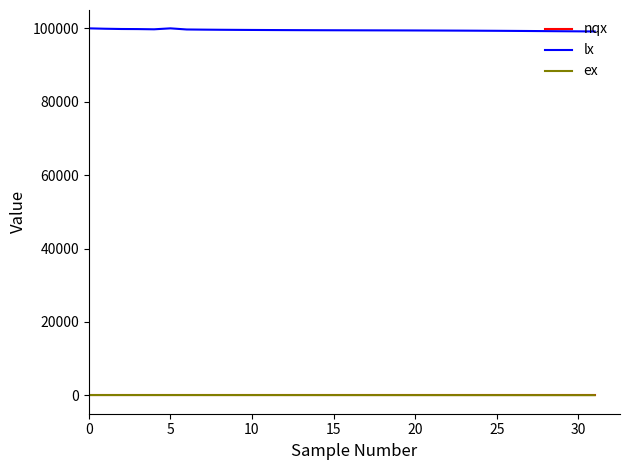

What is the lowest value of the lx series?

99152.0